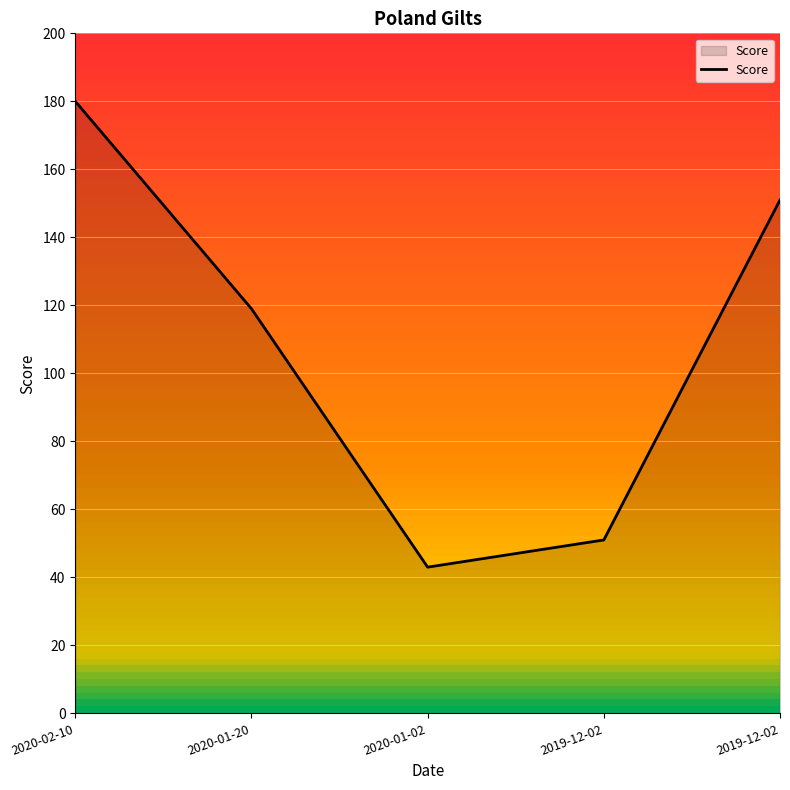

What is the value of the 1st point from the left?

180